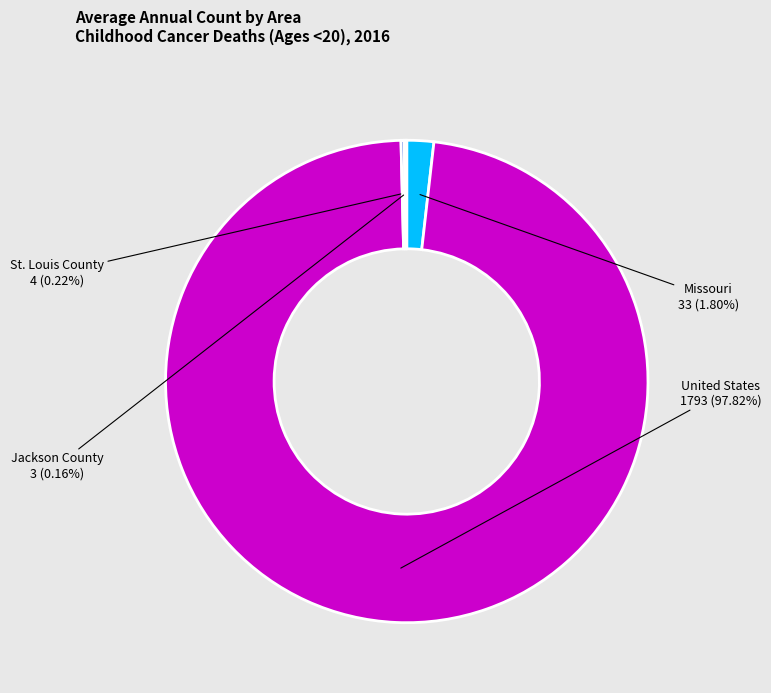

Which has a higher value, Missouri or United States?

United States